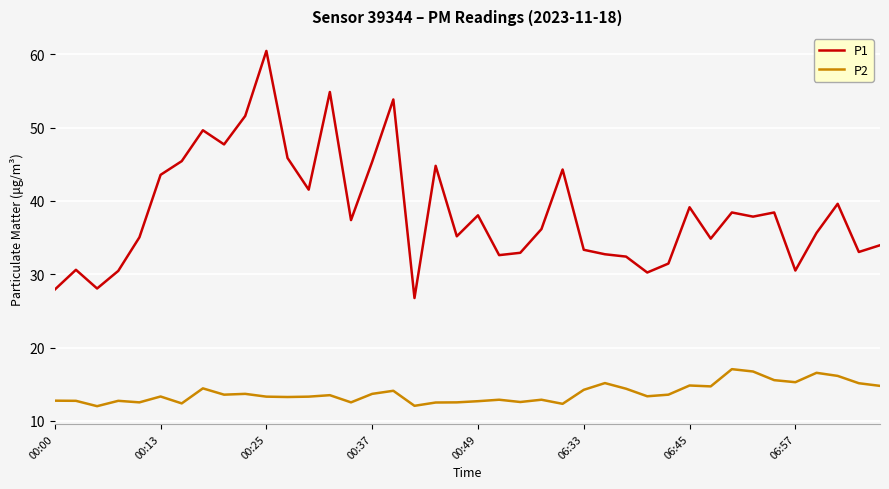

Which series has the largest total across all categories?

P1